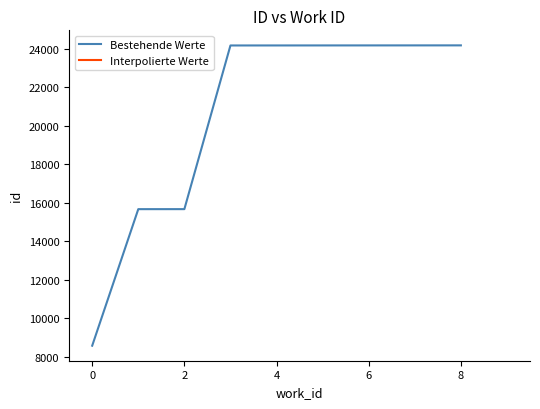

What is the lowest value of the Bestehende Werte series?

8586